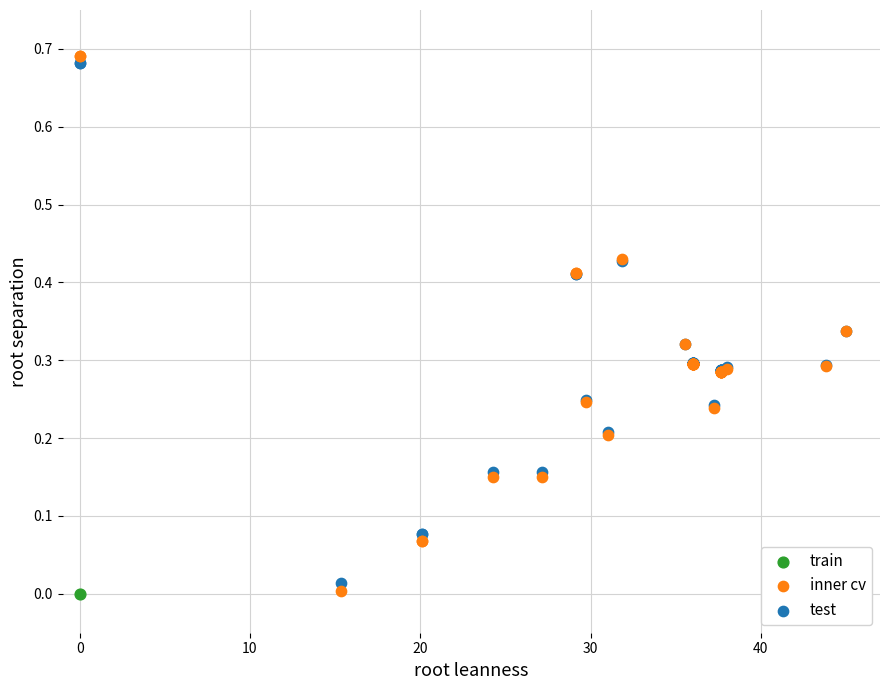

What are all the series names shown in the legend?

train, inner cv, test